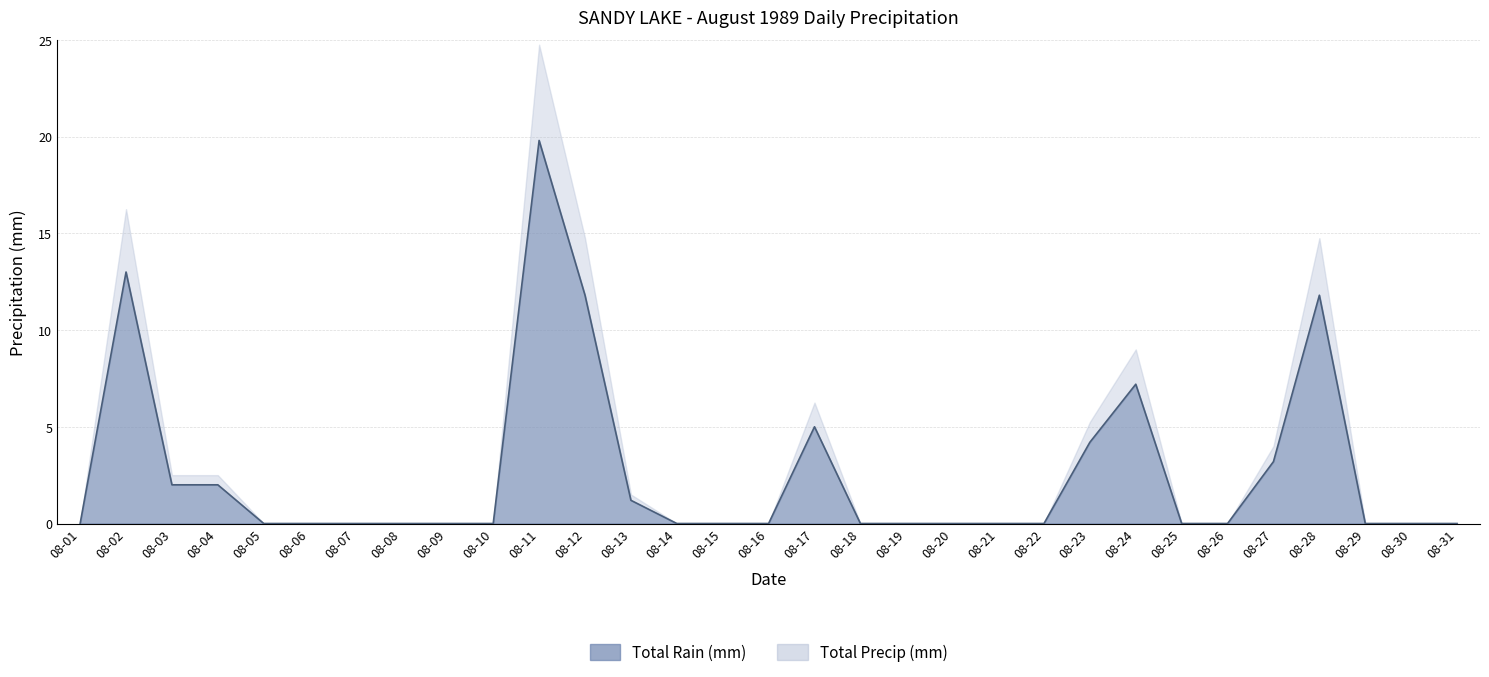

True or false: the data shows 7.6 at 08-14.

False